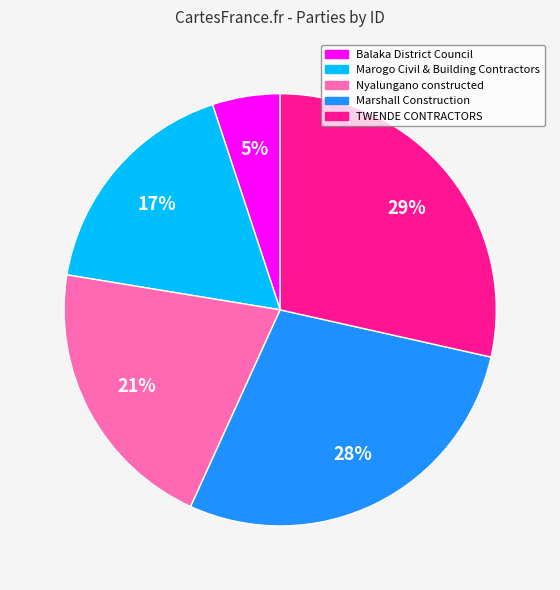

Is the sum of Marshall Construction and Nyalungano constructed greater than half?

No